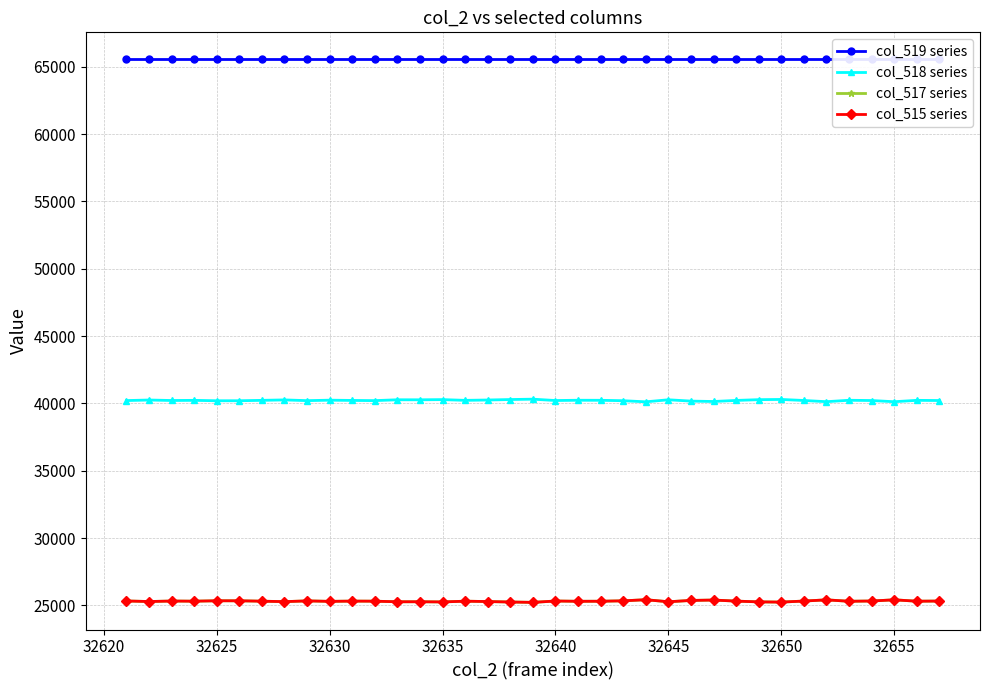

How many lines are shown in the chart?

4